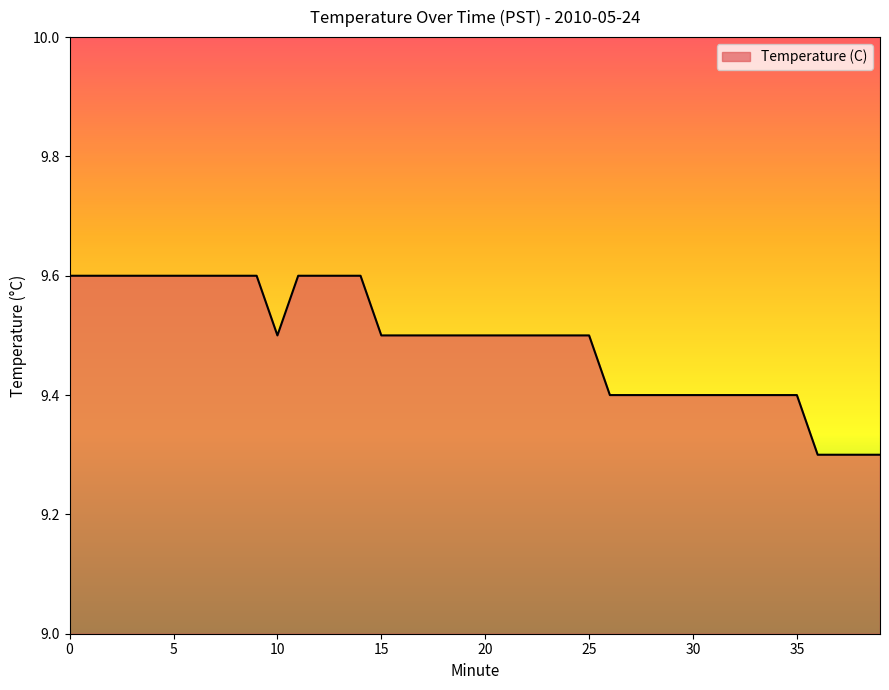

What is the maximum value shown in the chart?

9.6